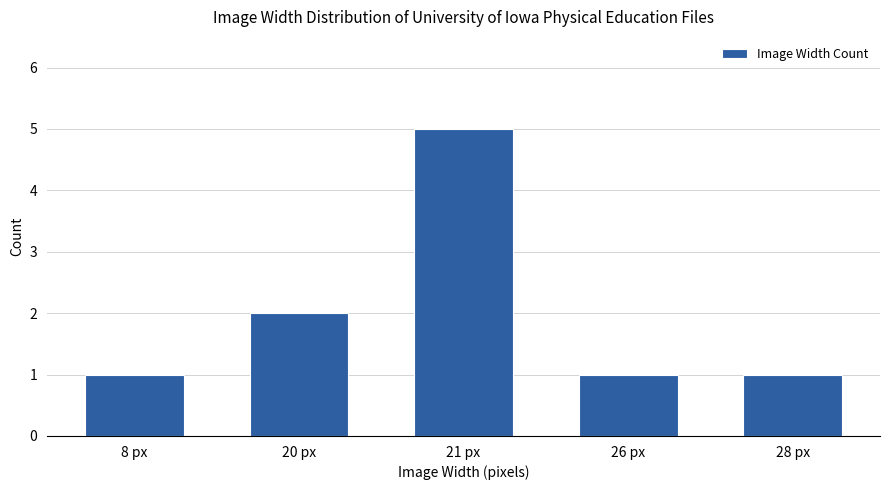

What is the change in value from 20 px to 21 px?

+3